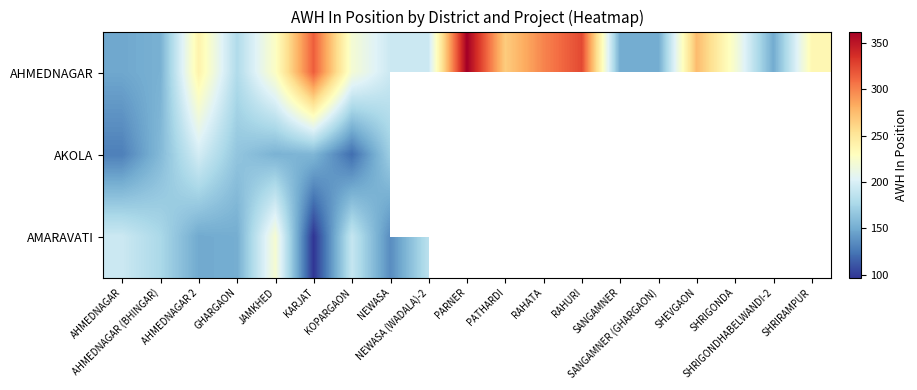

Where is AHMEDNAGAR nearest to the value 255?

PATHARDI